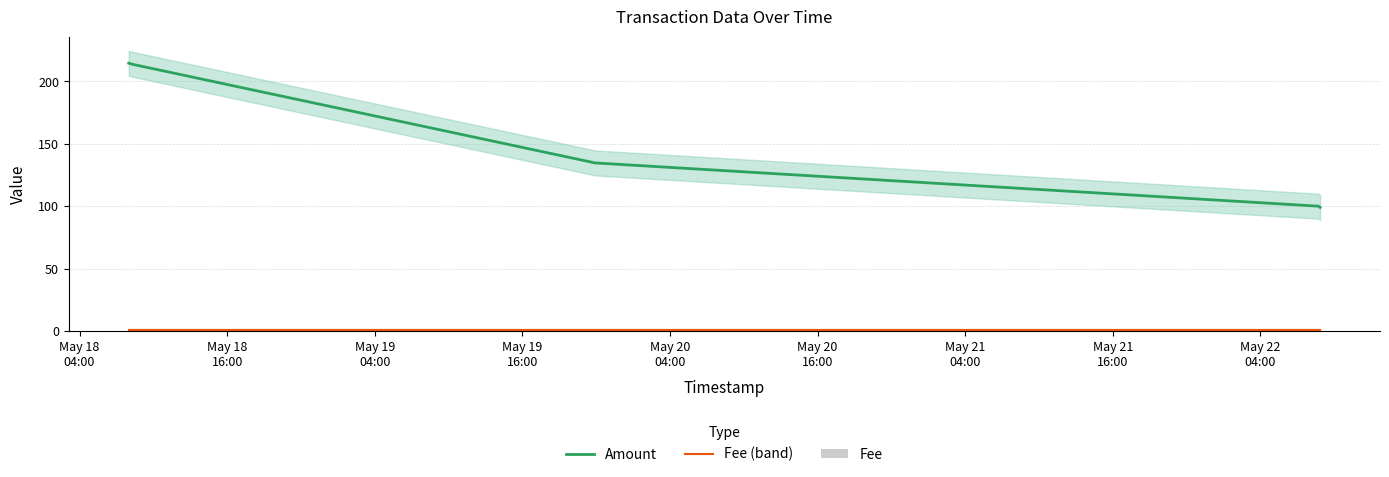

At which label does Fee reach its peak?

May 18
04:00